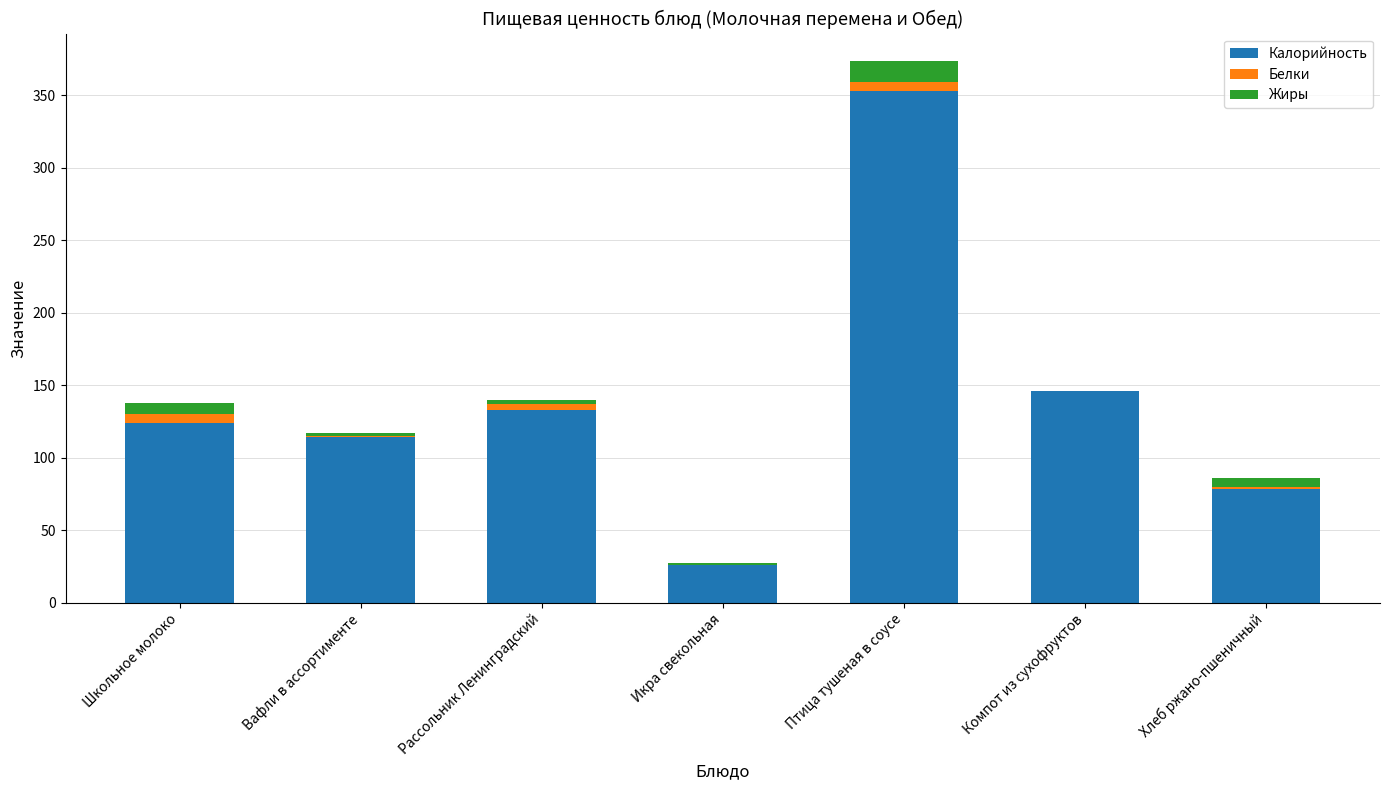

Reading left to right, what are the values for Калорийность?

Школьное молоко=124	Вафли в ассортименте=114	Рассольник Ленинградский=133	Икра свекольная=26	Птица тушеная в соусе=353	Компот из сухофруктов=146	Хлеб ржано-пшеничный=78